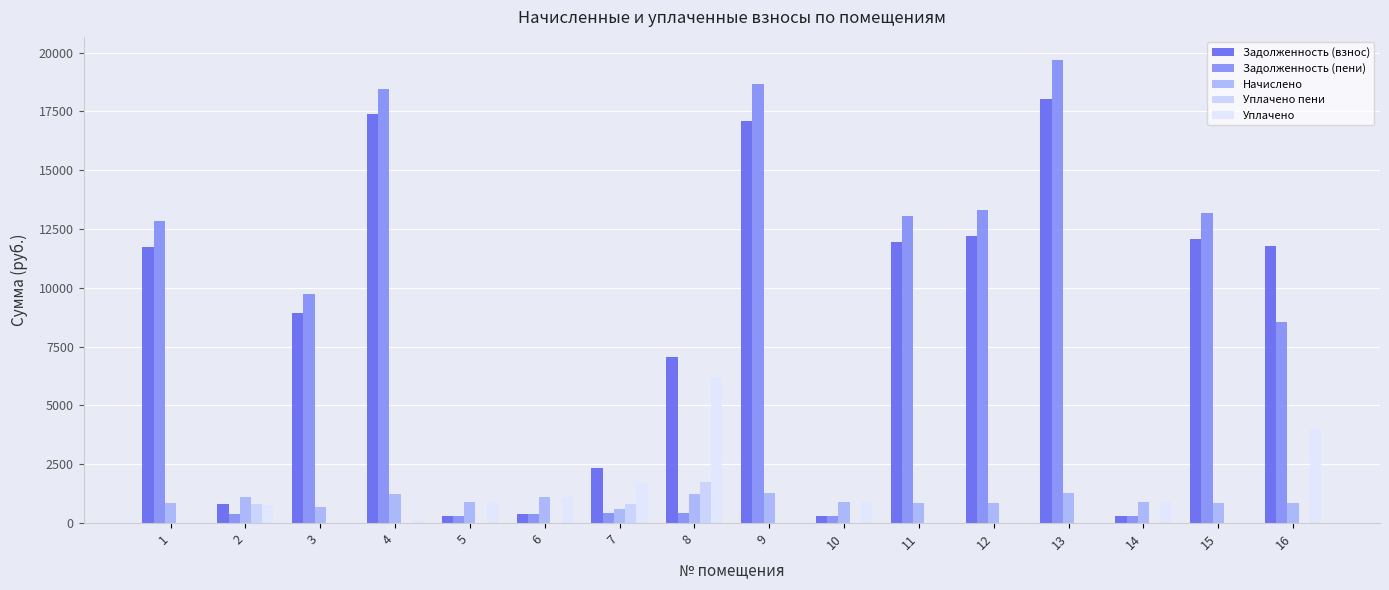

At how many categories does at least one series exceed 4532?

10